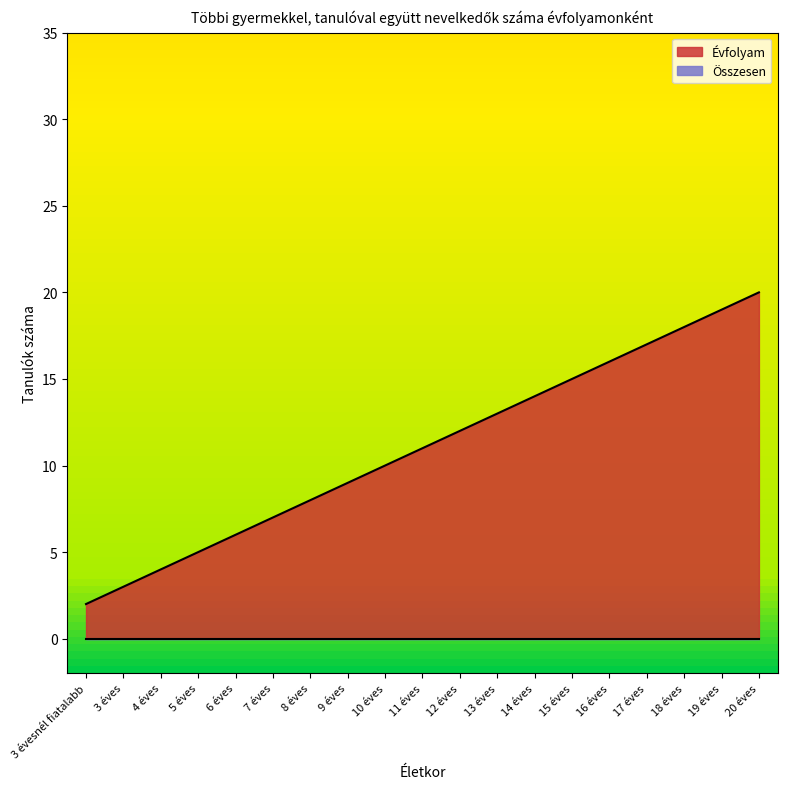

The value at 17 éves is 27. True or false?

False